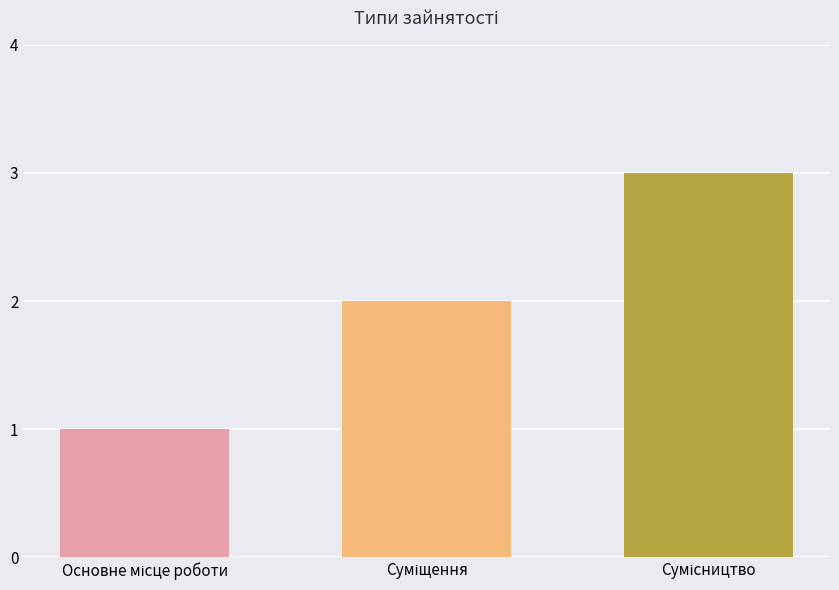

What is the change in value from Суміщення to Сумісництво?

+1